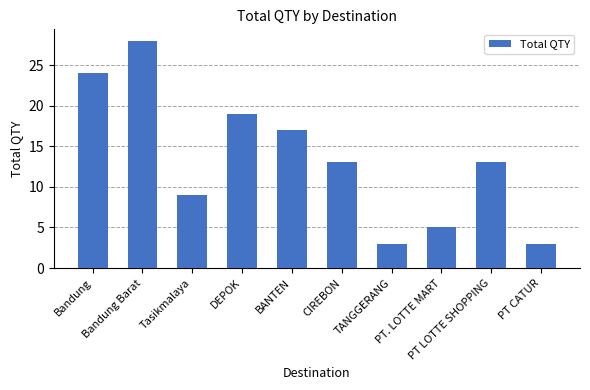

What is the label of the 9th bar from the left?

PT LOTTE SHOPPING